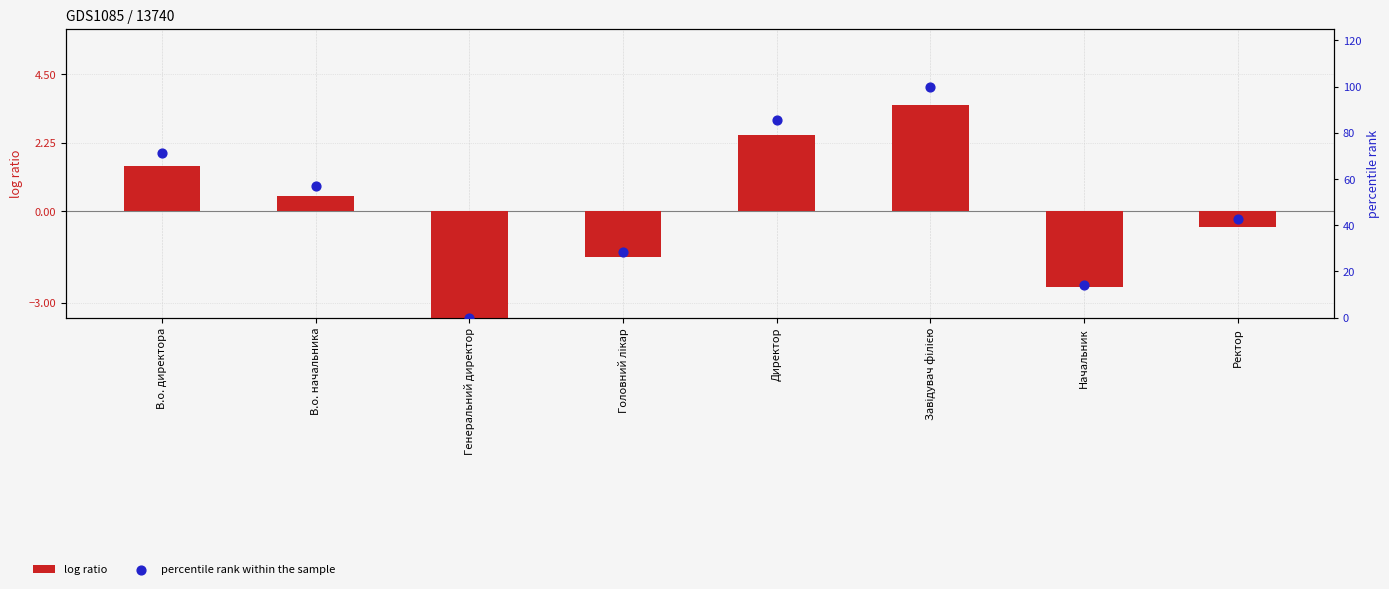

Which series has the largest total across all categories?

percentile rank within the sample